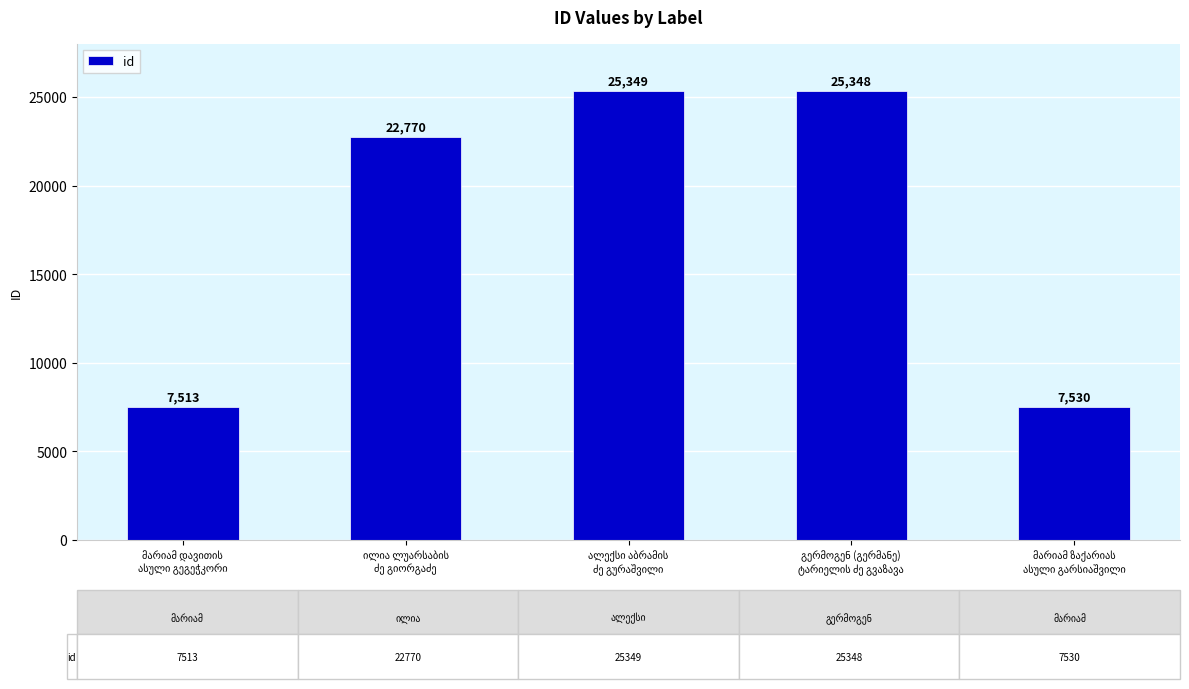

What is the sum of all values?

88510